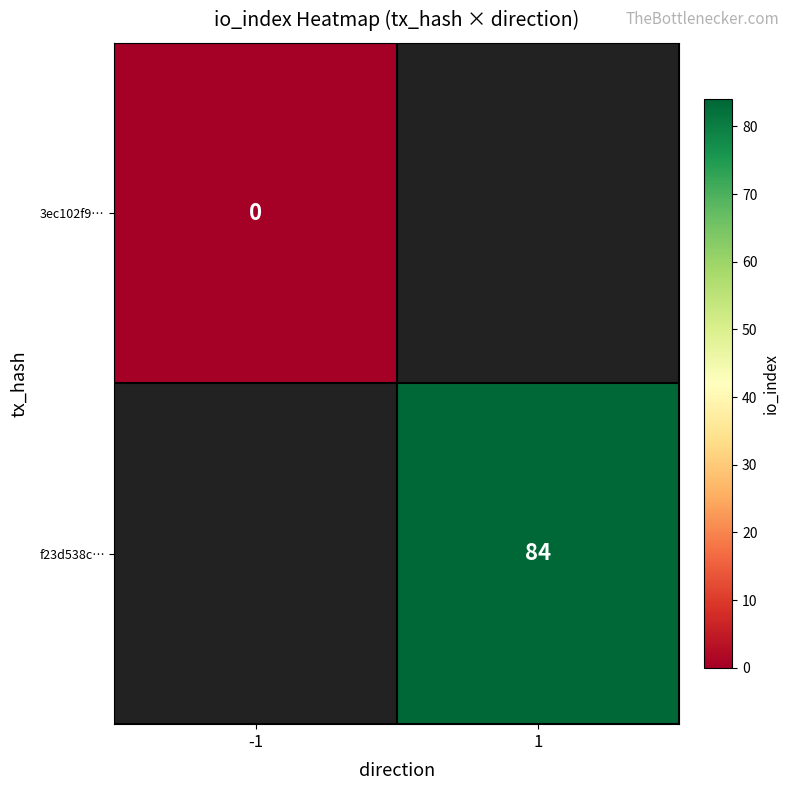

Count the number of data series in this chart.

2